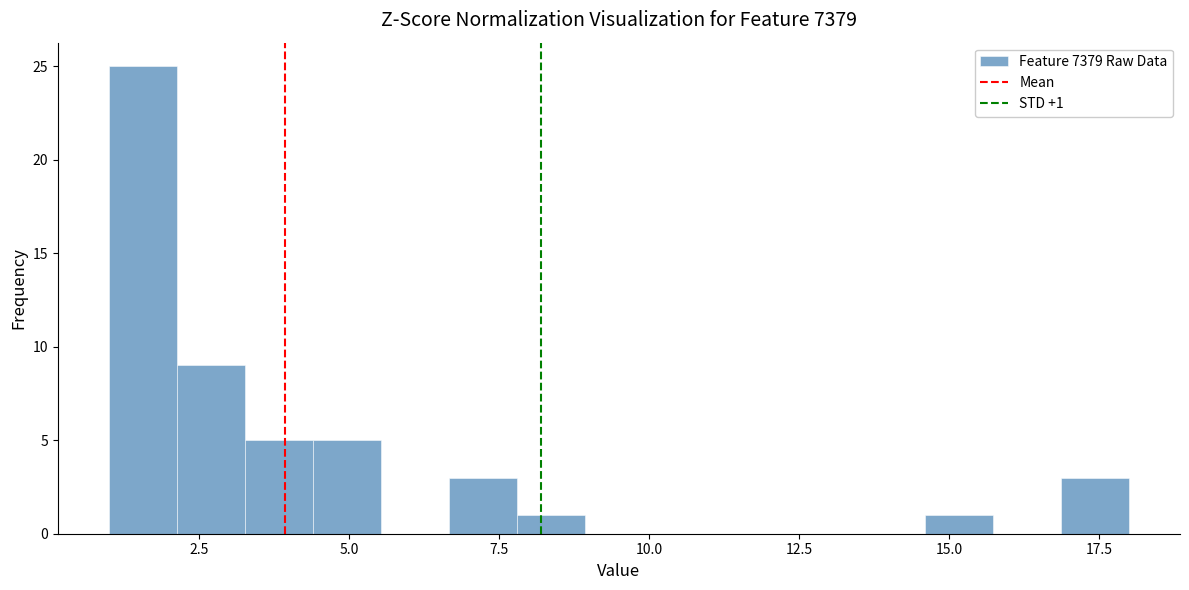

Read against the x-axis, roughly where is the centre of the tallest bar?

1.5